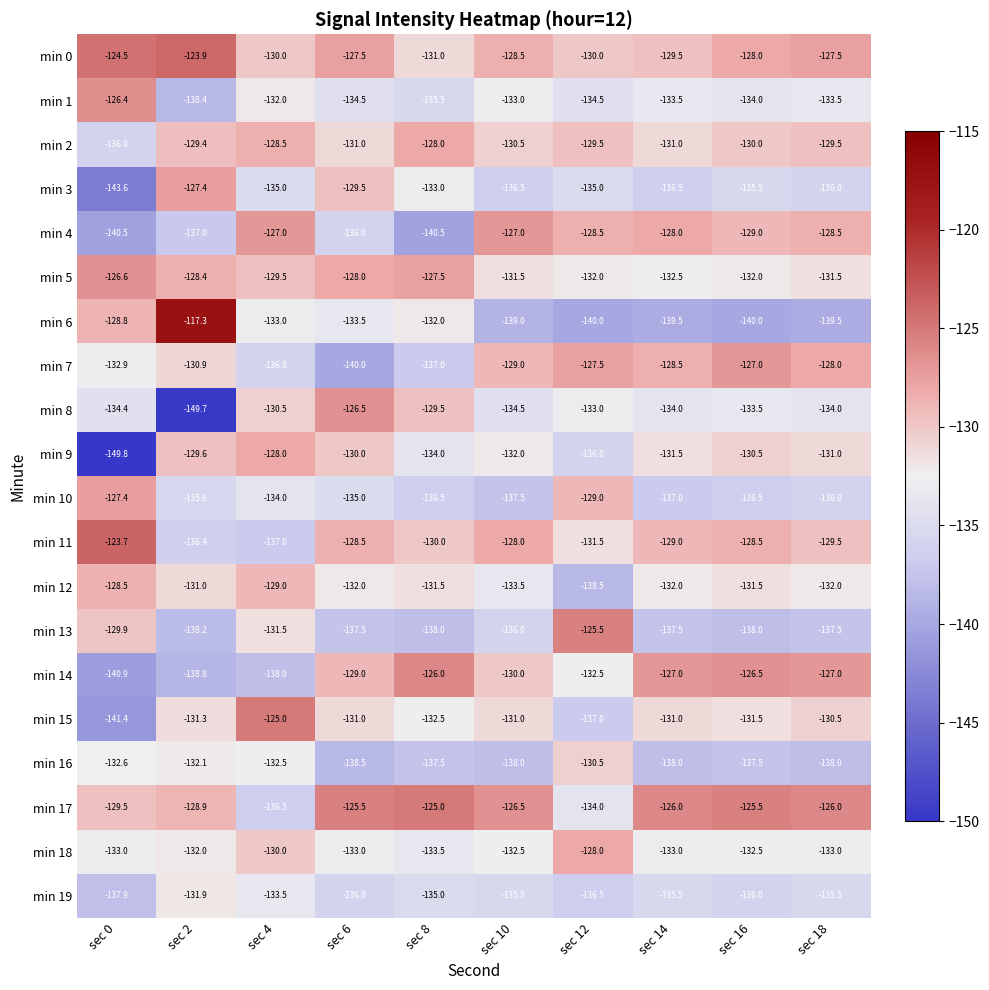

At which category is the sum across all series the highest?

sec 4